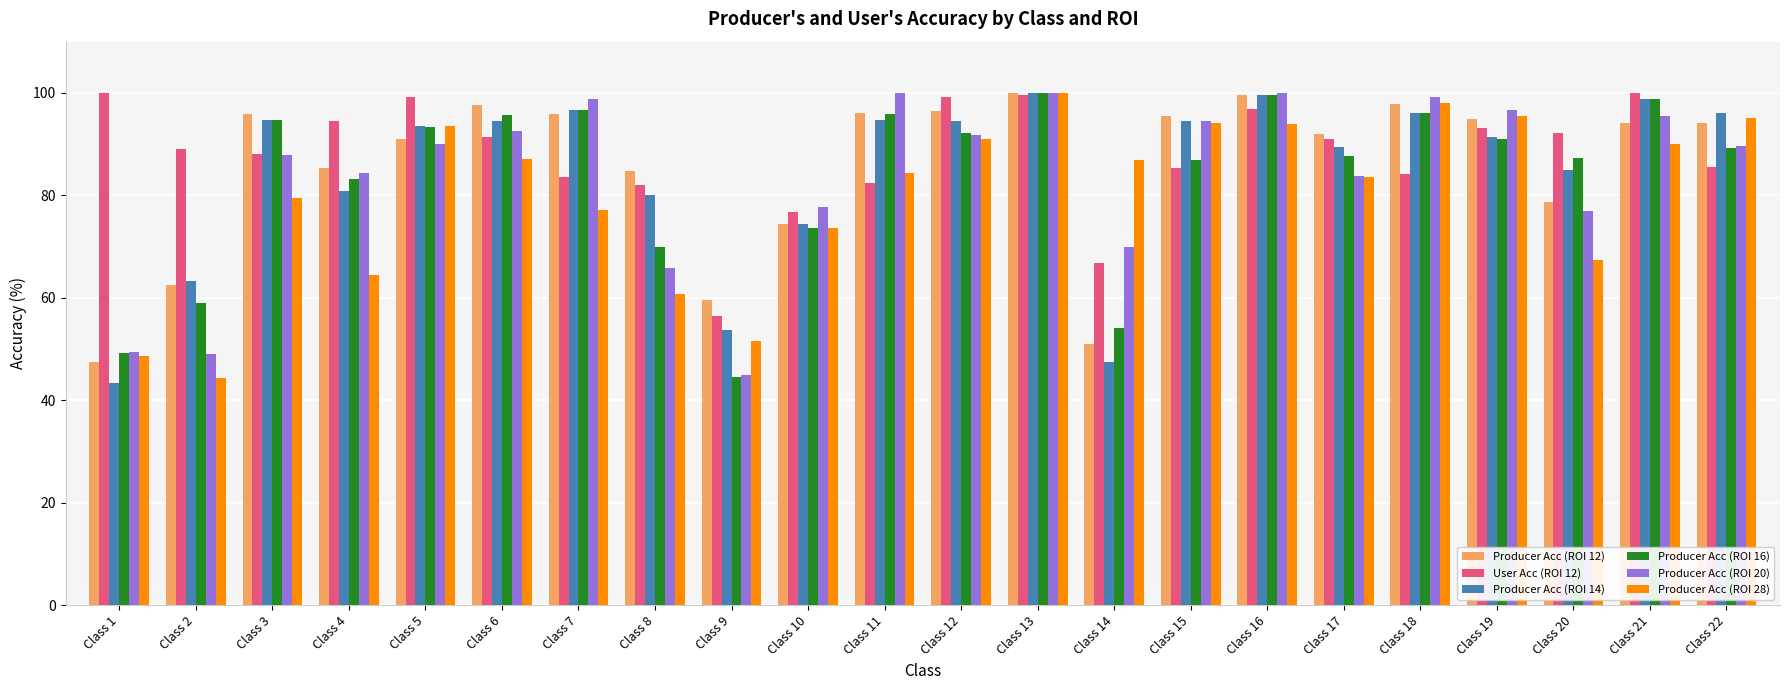

Is the value of Producer Acc (ROI 20) at Class 12 greater than the value of Producer Acc (ROI 28) at Class 14?

Yes